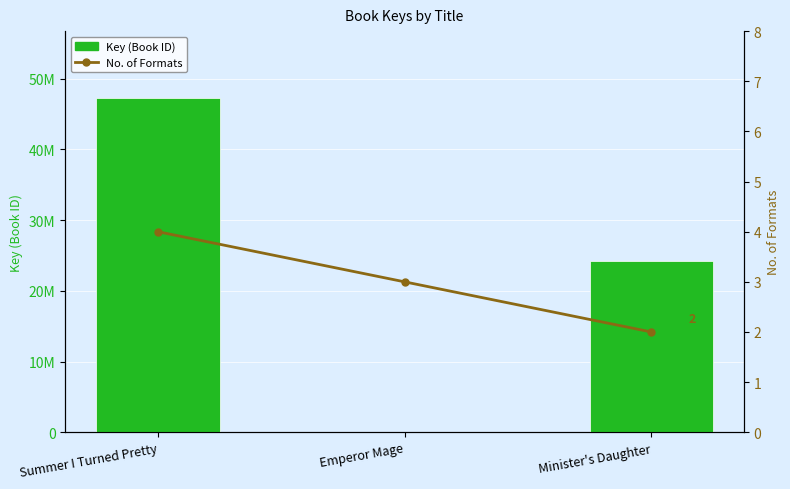

At how many categories does at least one series exceed 21828195?

2